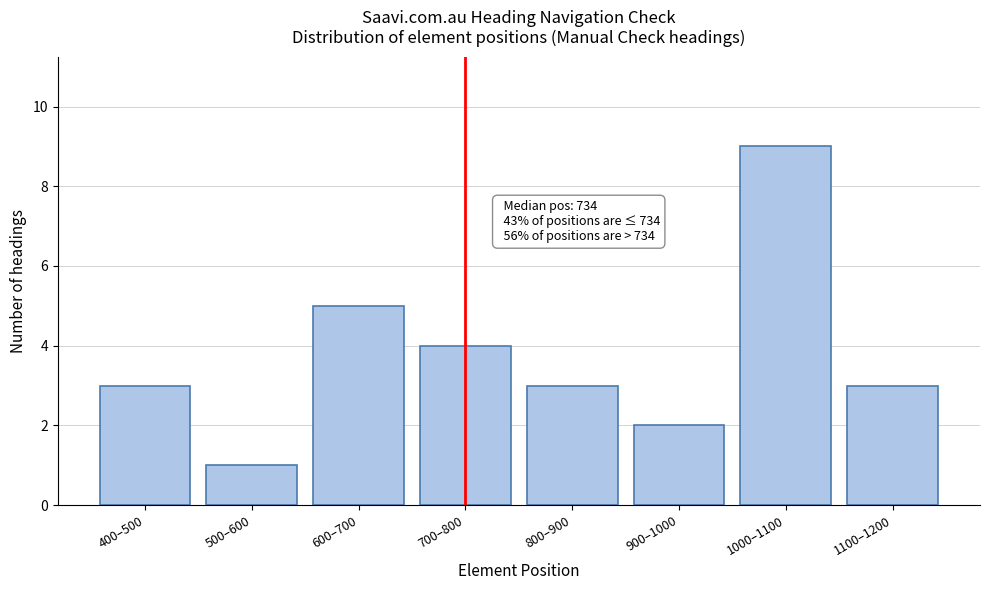

Reading left to right, what are all the values shown in this chart?

3	1	5	4	3	2	9	3